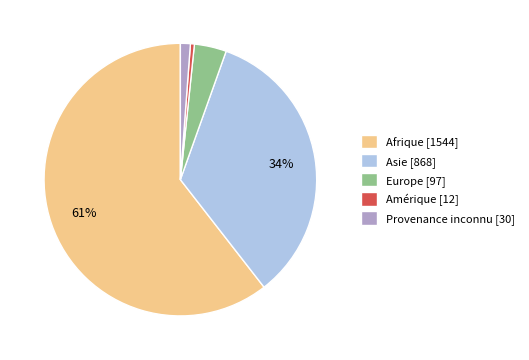

Is it true that Asie [868] is 28% of the pie?

False